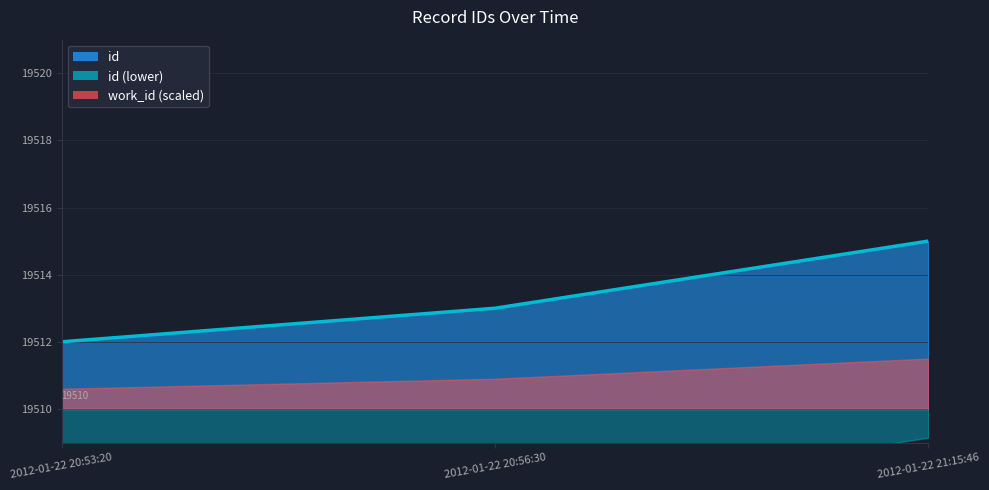

Is it true that the value at 2012-01-22 20:53:20 is 19512?

True